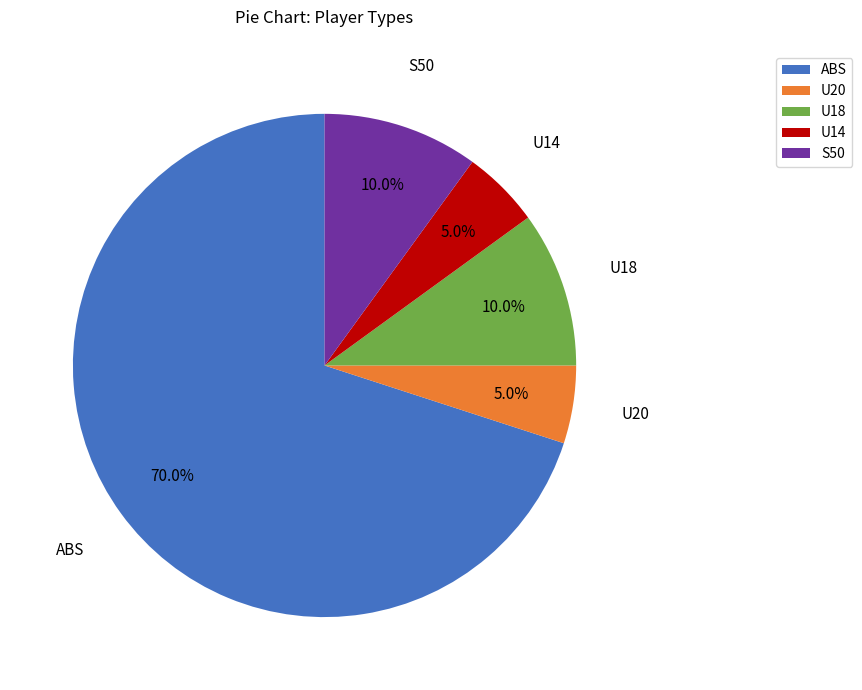

Does ABS represent more than half of the total?

Yes